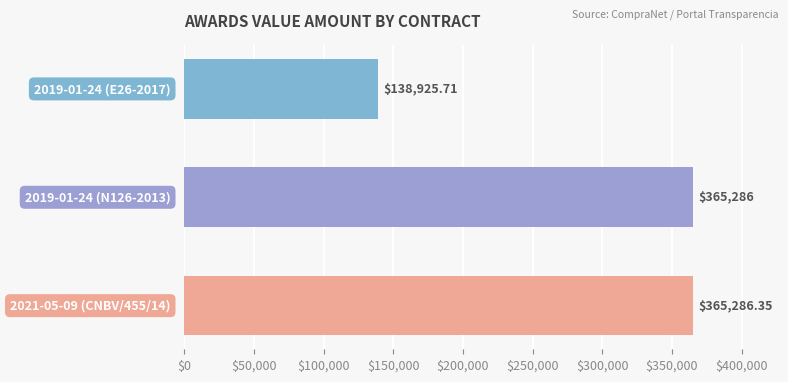

Does the chart contain any negative values?

No